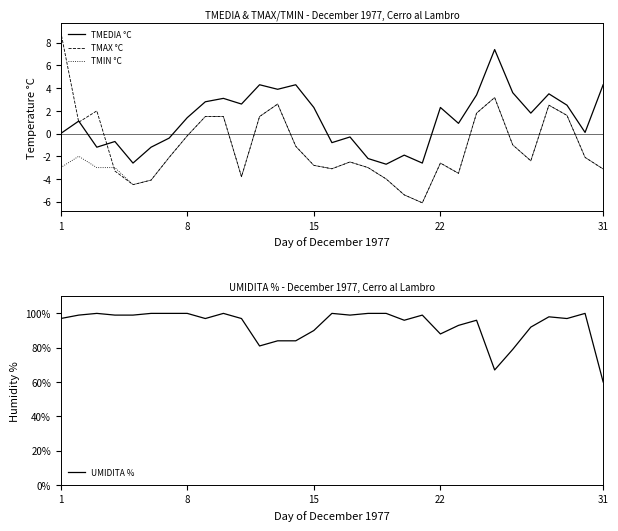

How many values in the TMIN °C series are below -2?

19